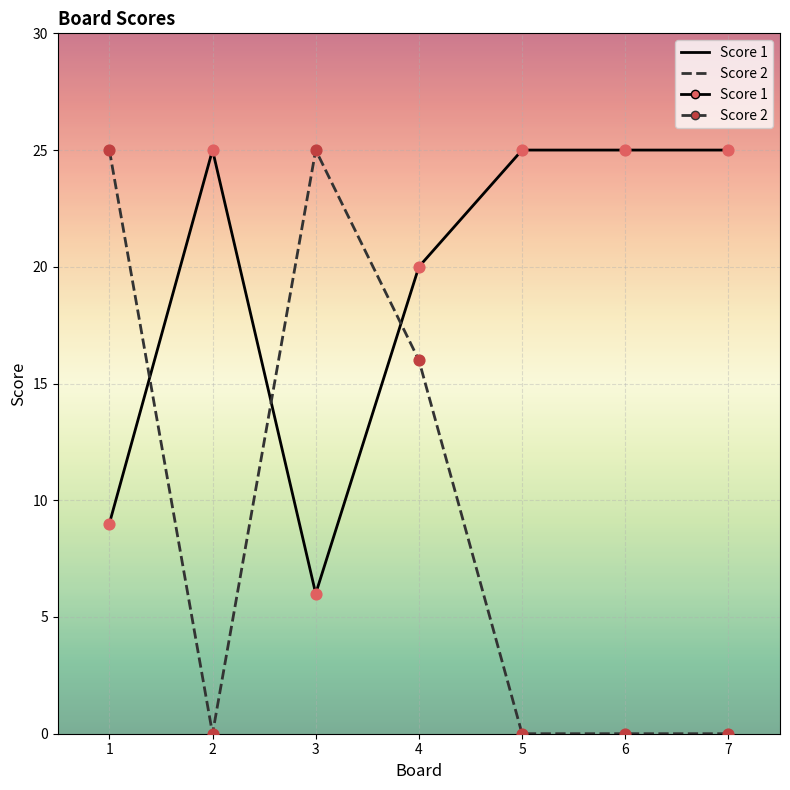

What is the spread (max minus min) of values at 7?

25